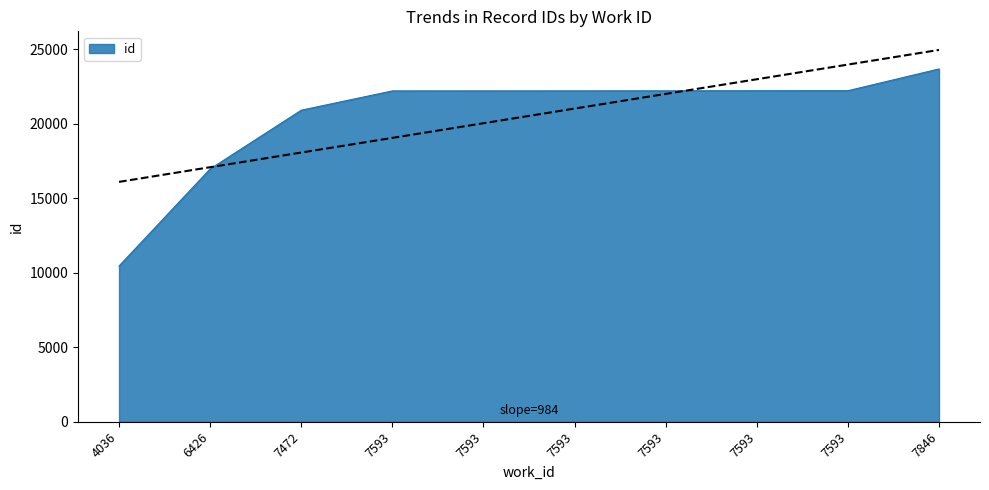

Does the chart have visible grid lines?

No